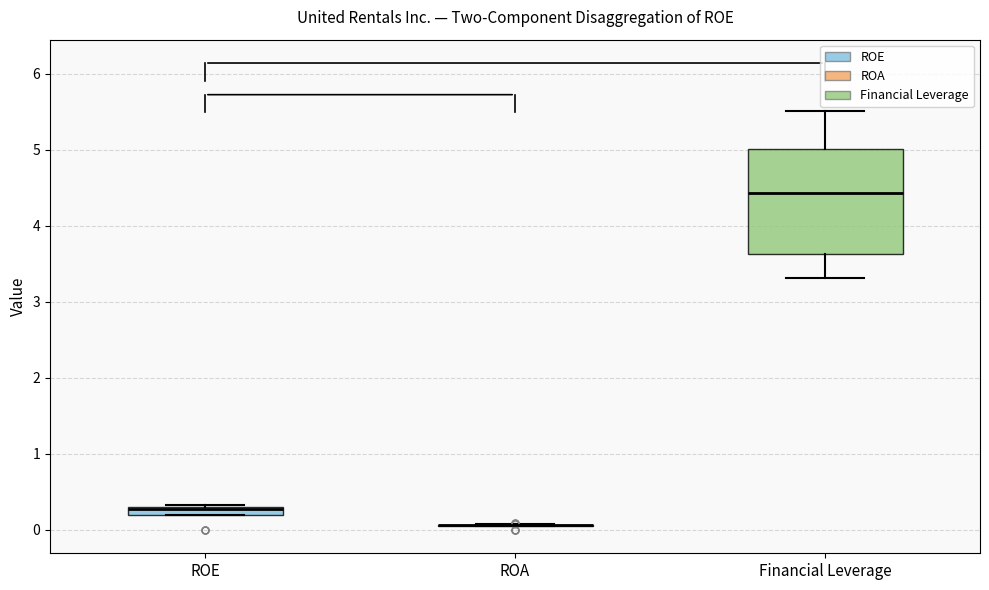

Where does the upper whisker of the box for Financial Leverage end on the y-axis? The values are not printed on the chart, so give them approximately, as read against the axis.

5.5